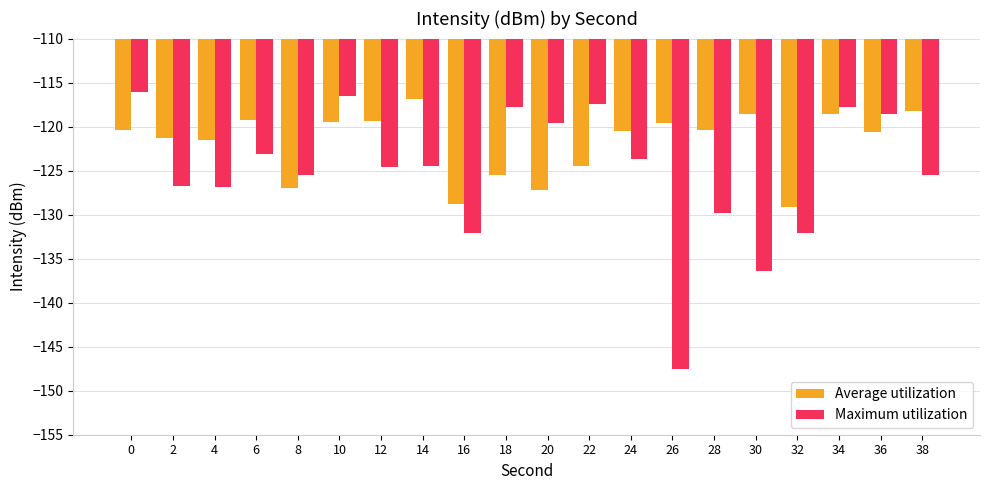

Is the value of Average utilization at 10 greater than the value of Maximum utilization at 10?

No